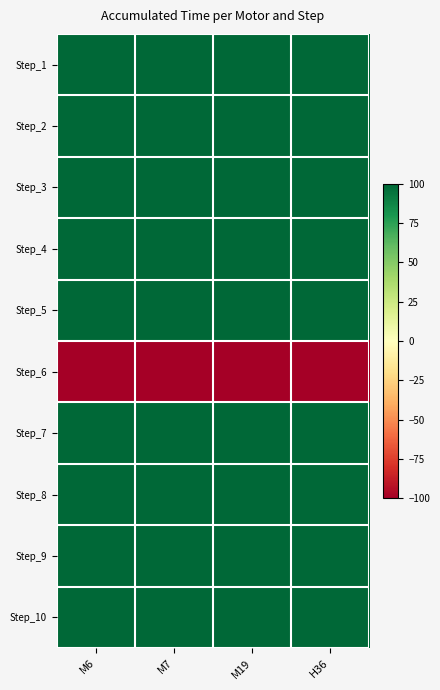

Reading left to right, list all the values displayed in this chart.

Step_1: M6=100	M7=100	M19=100	H36=100
Step_2: M6=100	M7=100	M19=100	H36=100
Step_3: M6=100	M7=100	M19=100	H36=100
Step_4: M6=100	M7=100	M19=100	H36=100
Step_5: M6=100	M7=100	M19=100	H36=100
Step_6: M6=-100	M7=-100	M19=-100	H36=-100
Step_7: M6=100	M7=100	M19=100	H36=100
Step_8: M6=100	M7=100	M19=100	H36=100
Step_9: M6=100	M7=100	M19=100	H36=100
Step_10: M6=100	M7=100	M19=100	H36=100